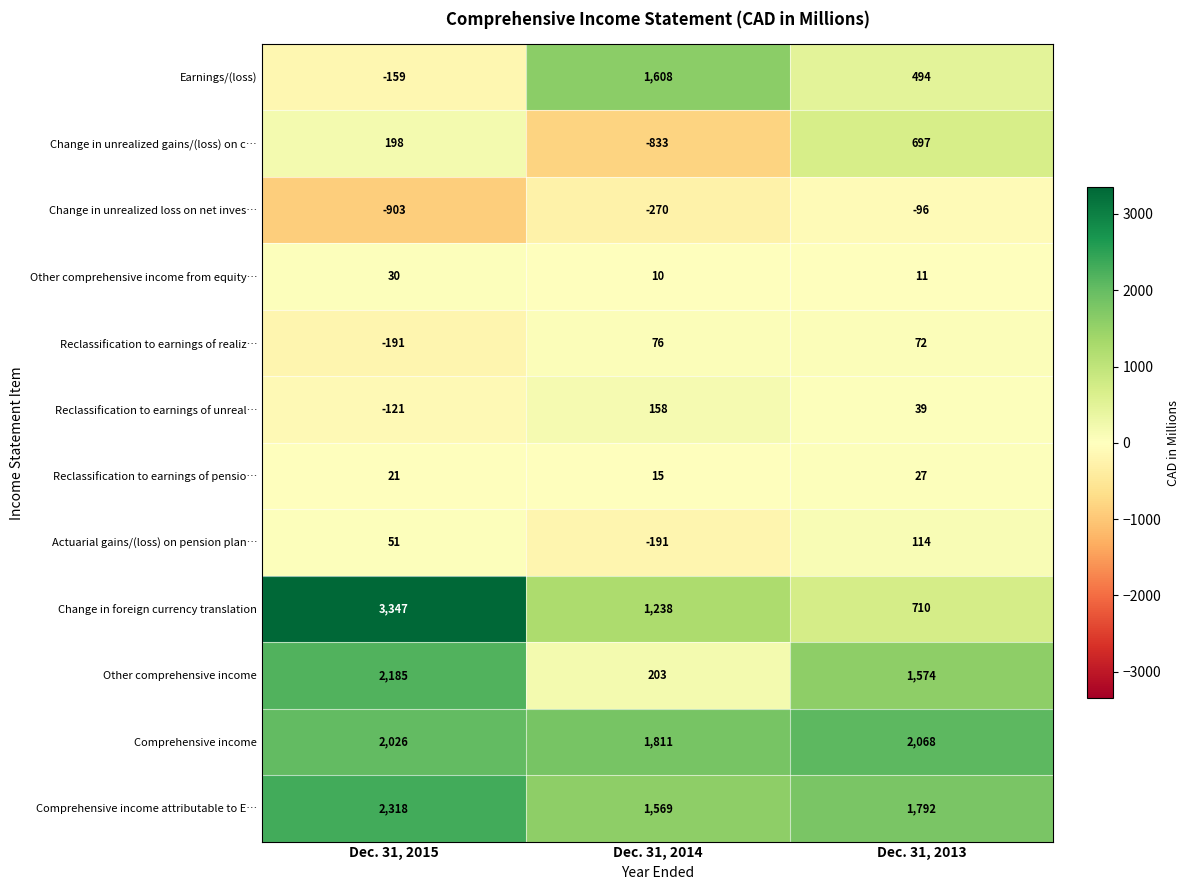

At which label is Reclassification to earnings of realiz… closest to -57?

Dec. 31, 2013